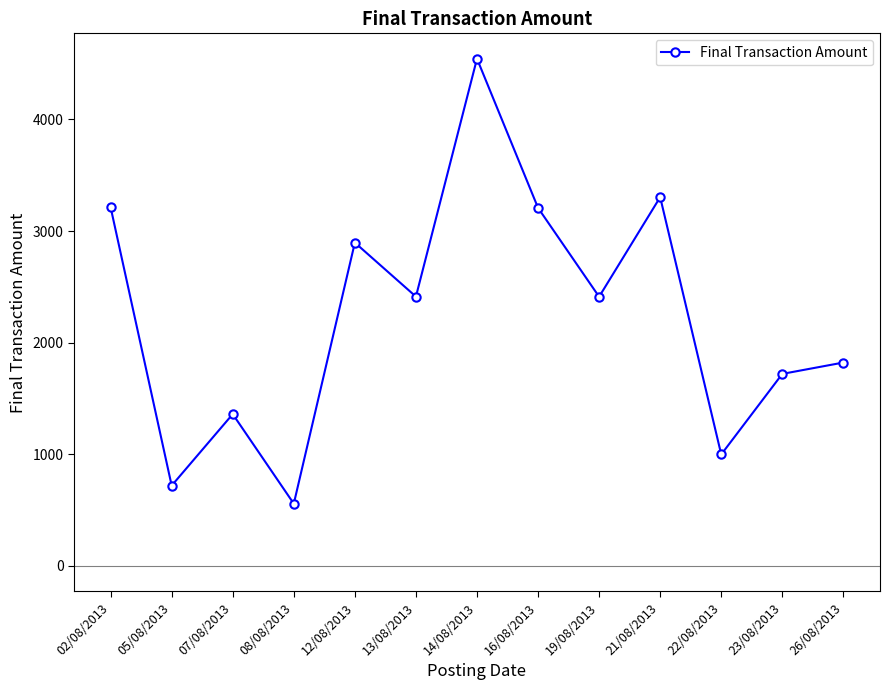

What is the label of the 10th point from the left?

21/08/2013